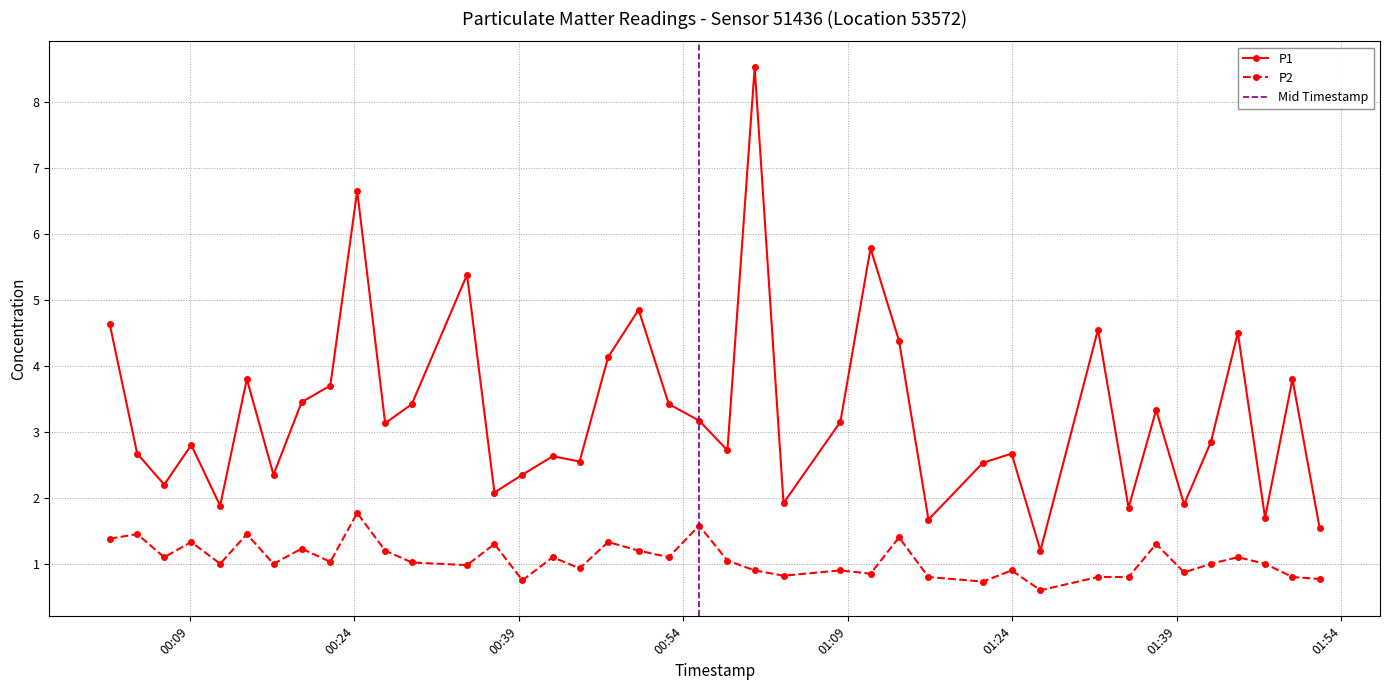

True or false: P1 has more than 1 points higher than both neighbors.

True